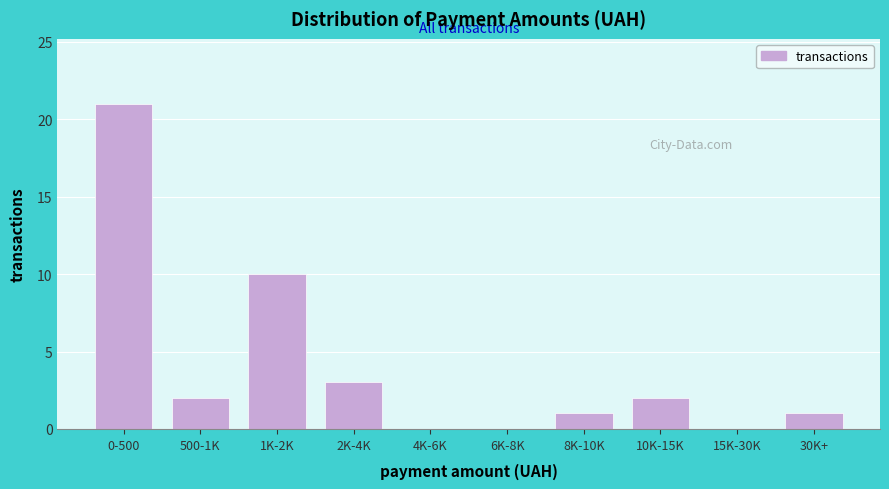

Reading left to right, what are all the values shown in this chart?

0-500=21	500-1K=2	1K-2K=10	2K-4K=3	4K-6K=0	6K-8K=0	8K-10K=1	10K-15K=2	15K-30K=0	30K+=1